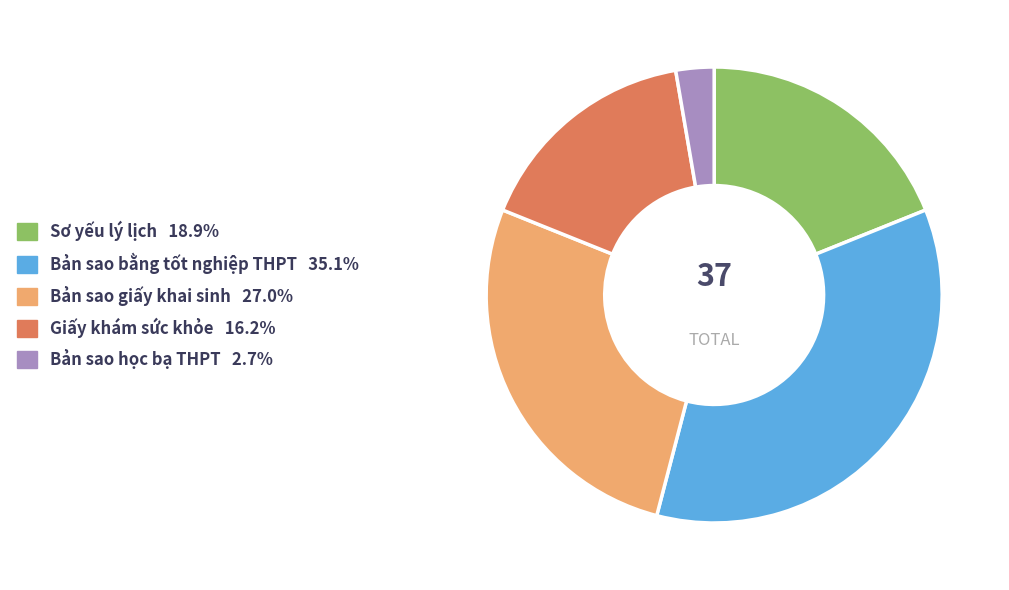

What is the largest slice in the pie chart?

Bản sao bằng tốt nghiệp THPT